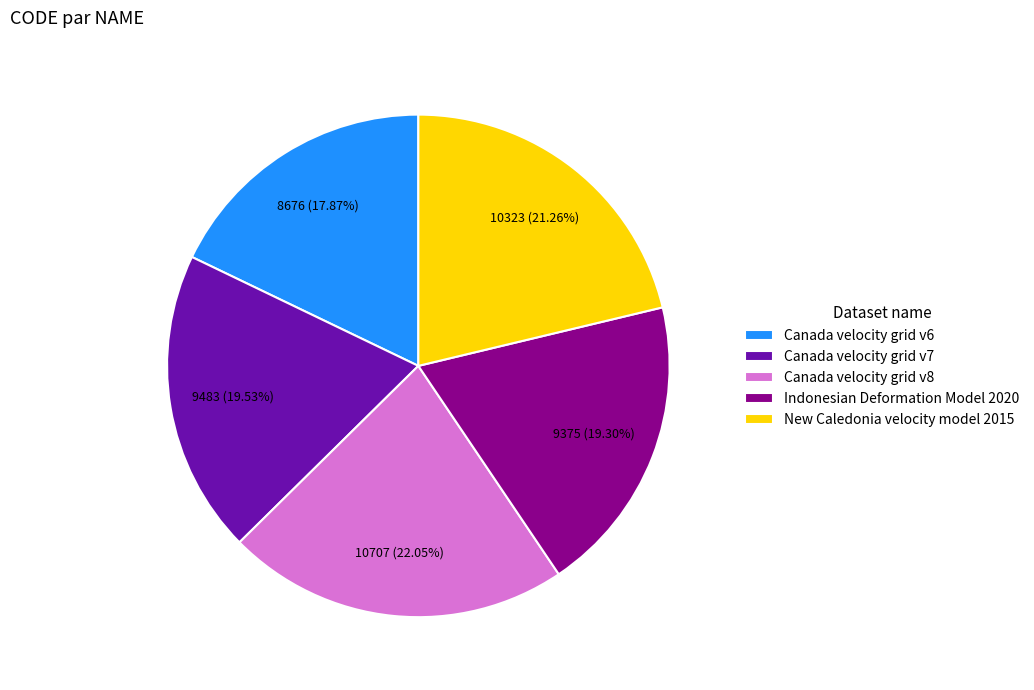

Which has a higher value, Indonesian Deformation Model 2020 or New Caledonia velocity model 2015?

New Caledonia velocity model 2015